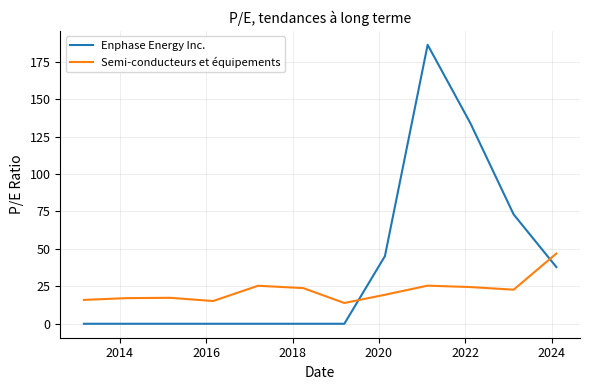

Does the chart have visible grid lines?

Yes